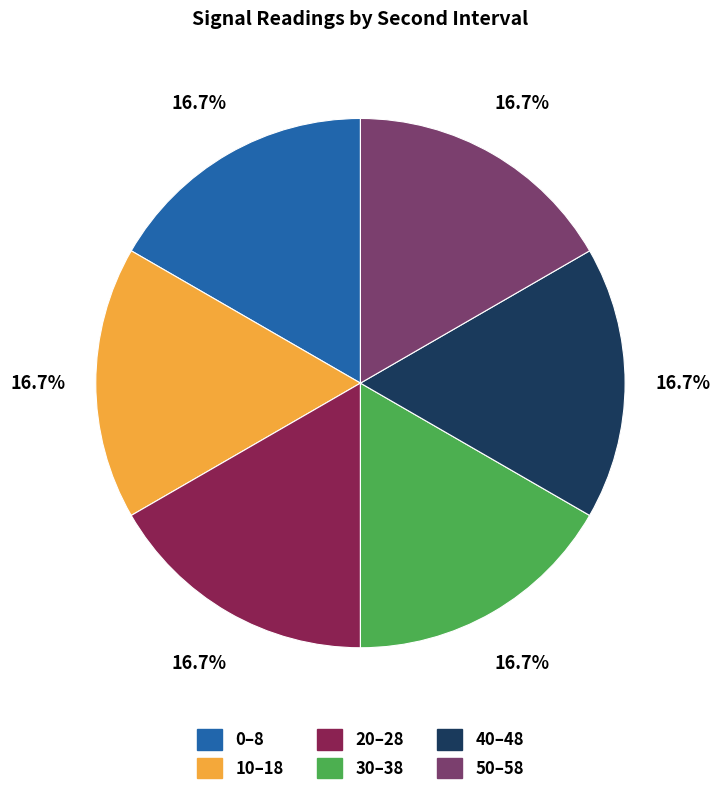

Does any single category account for the majority?

No